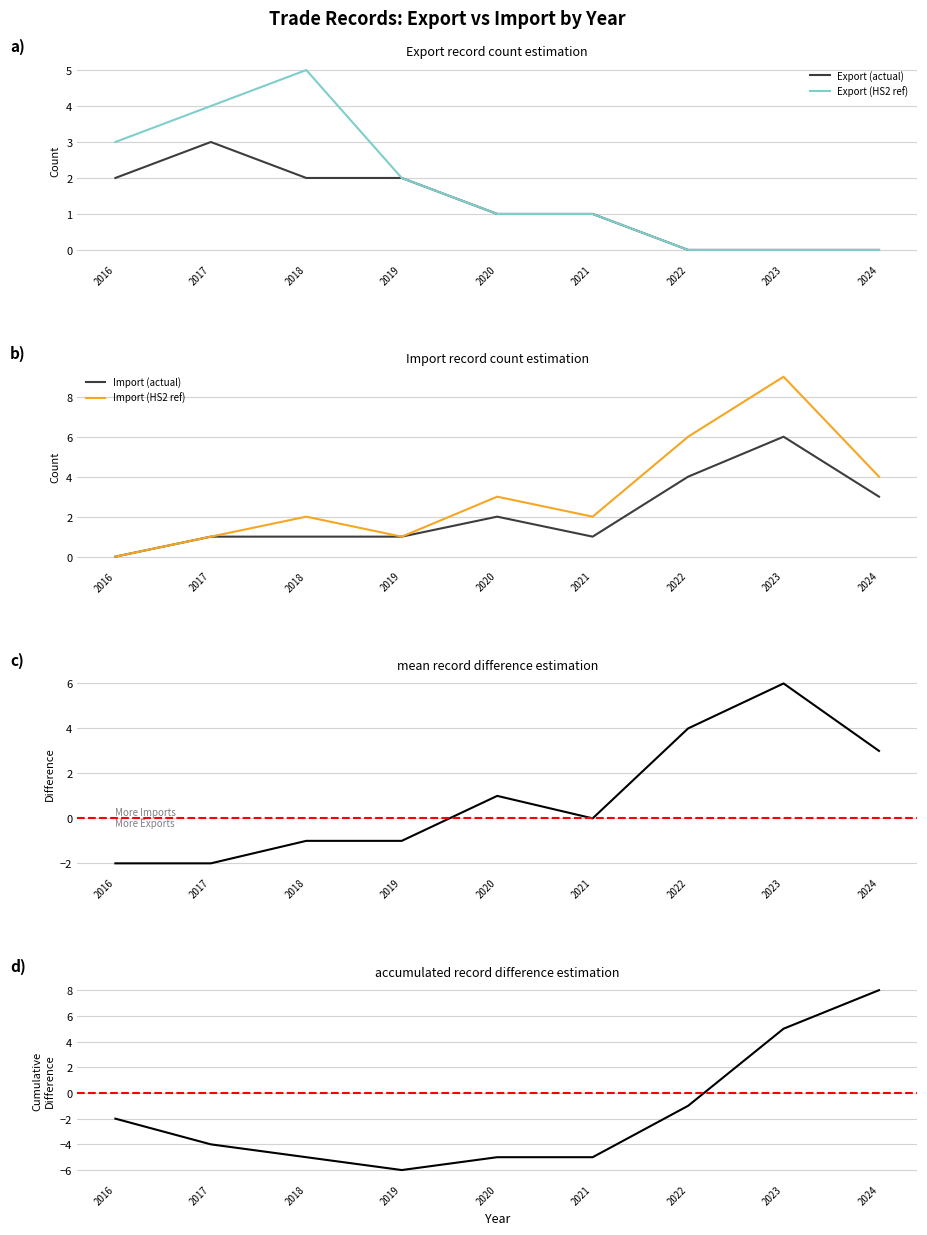

At how many categories does at least one series exceed 6?

2